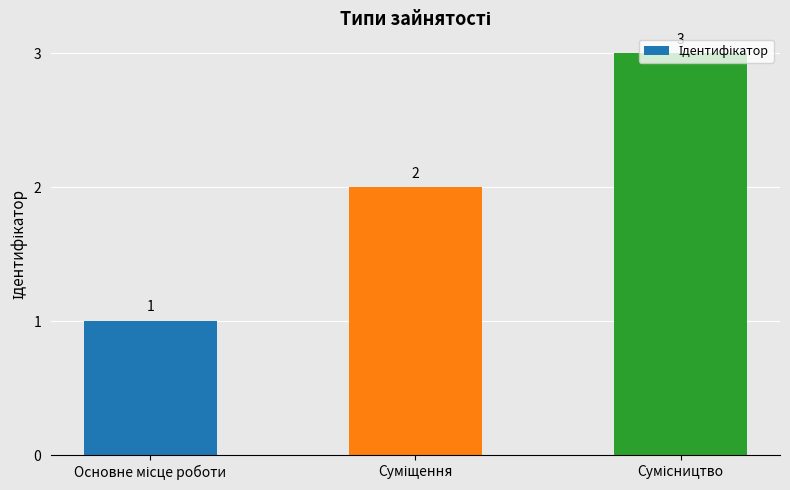

Reading right to left, extract all data points from this chart.

3	2	1